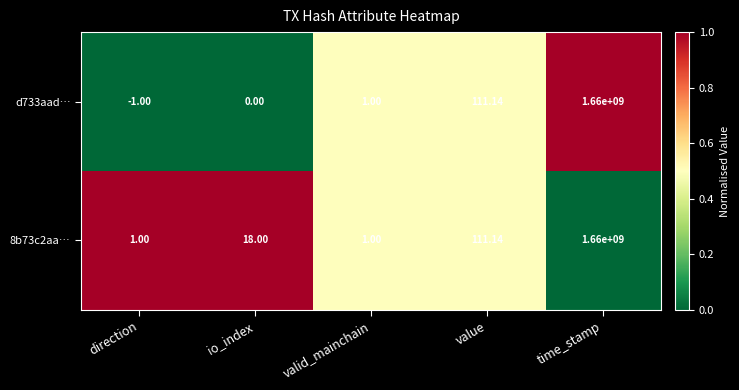

Which series has the widest spread of values?

d733aad…